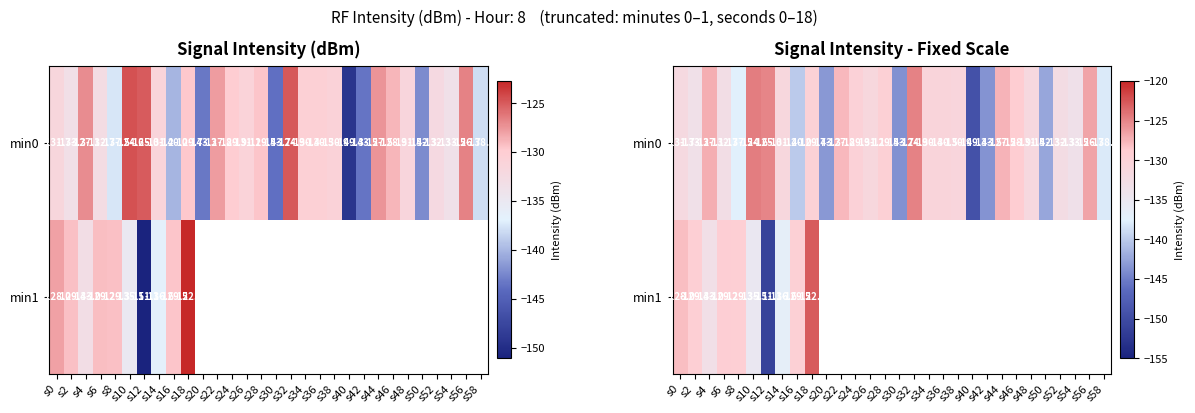

What is the difference between the maximum and minimum values in the min1 series?

28.3